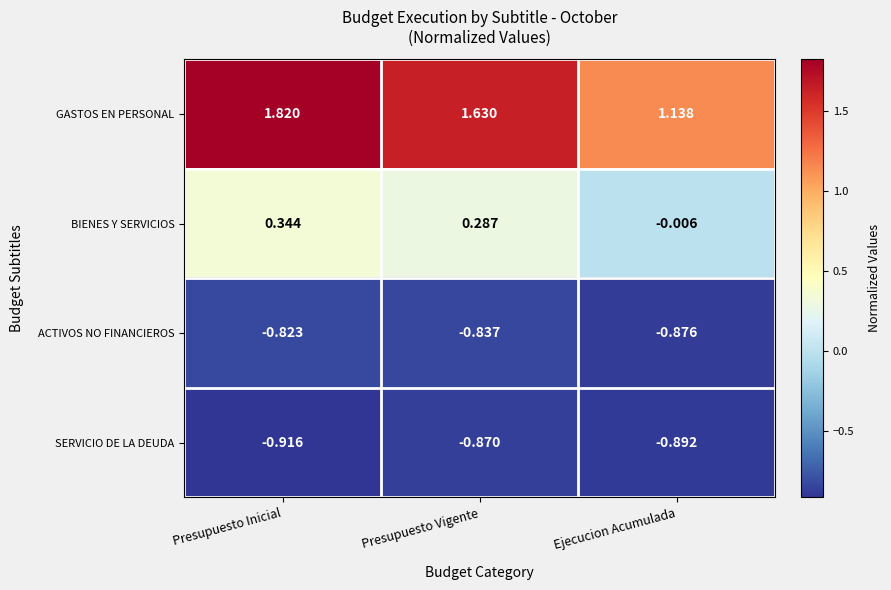

Which category has the lowest value in the BIENES Y SERVICIOS series?

Ejecucion Acumulada